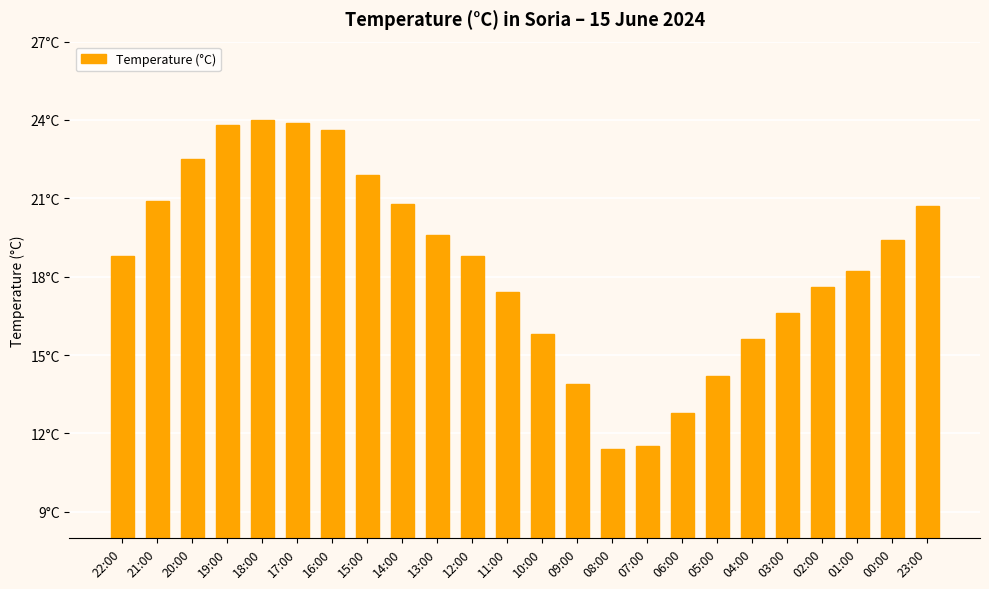

Is it true that the value at 18:00 is 8.3?

False